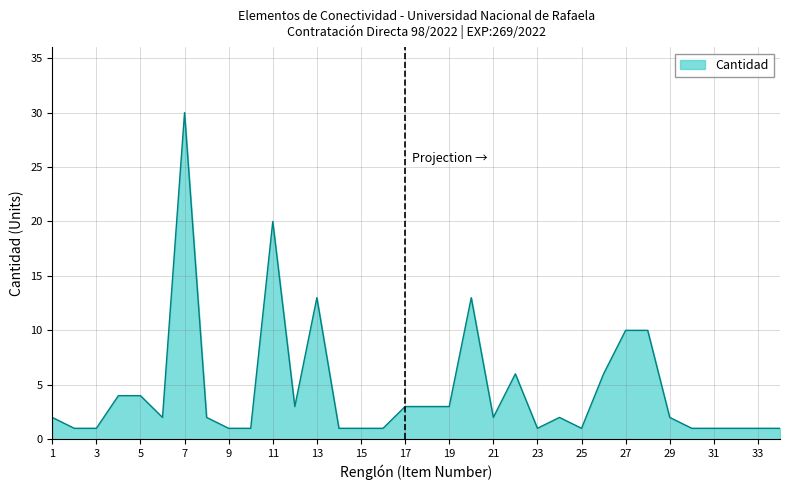

What is the difference between the maximum and minimum values?

29